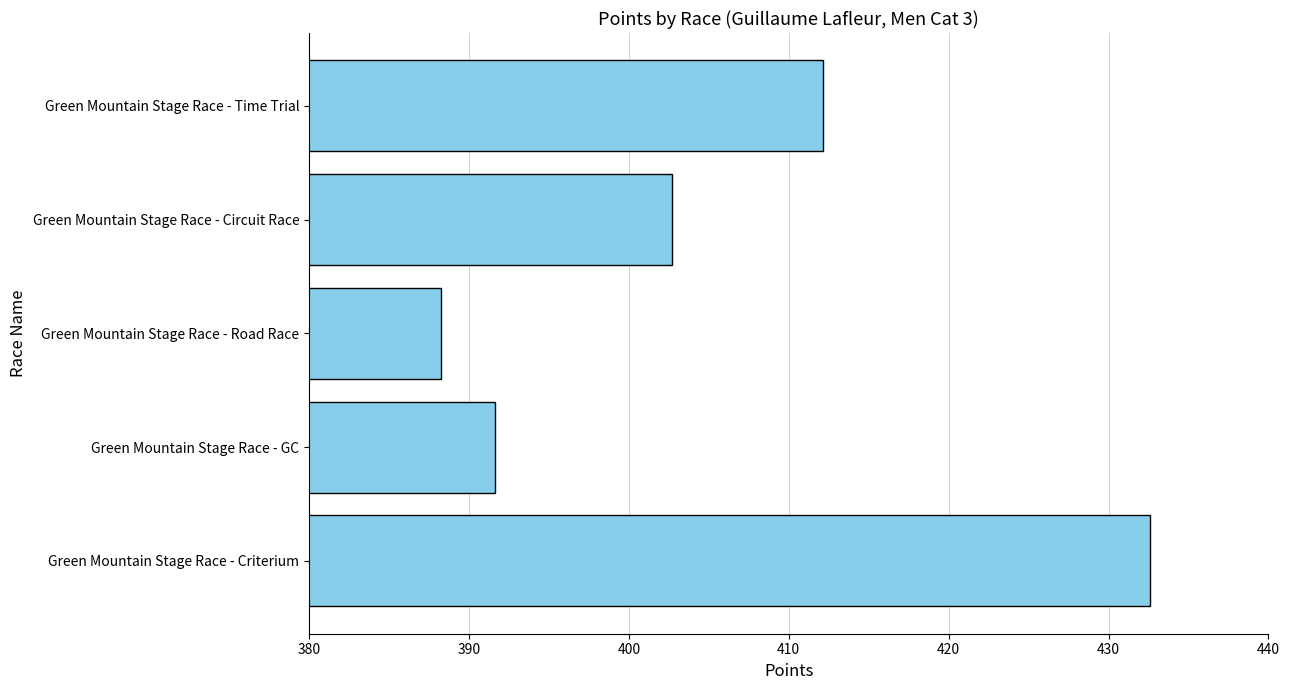

True or false: the data shows 432.6 at Green Mountain Stage Race - Criterium.

True